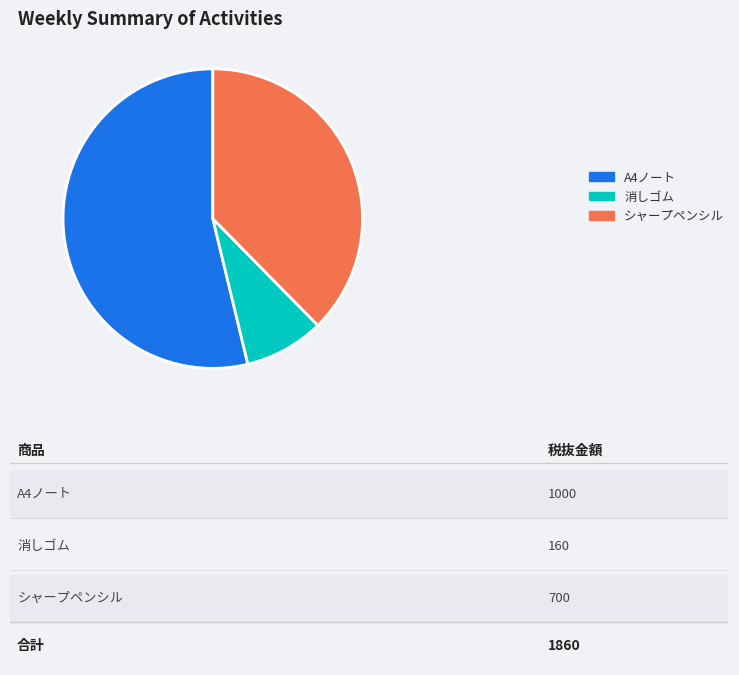

How many segments does this pie chart have?

3